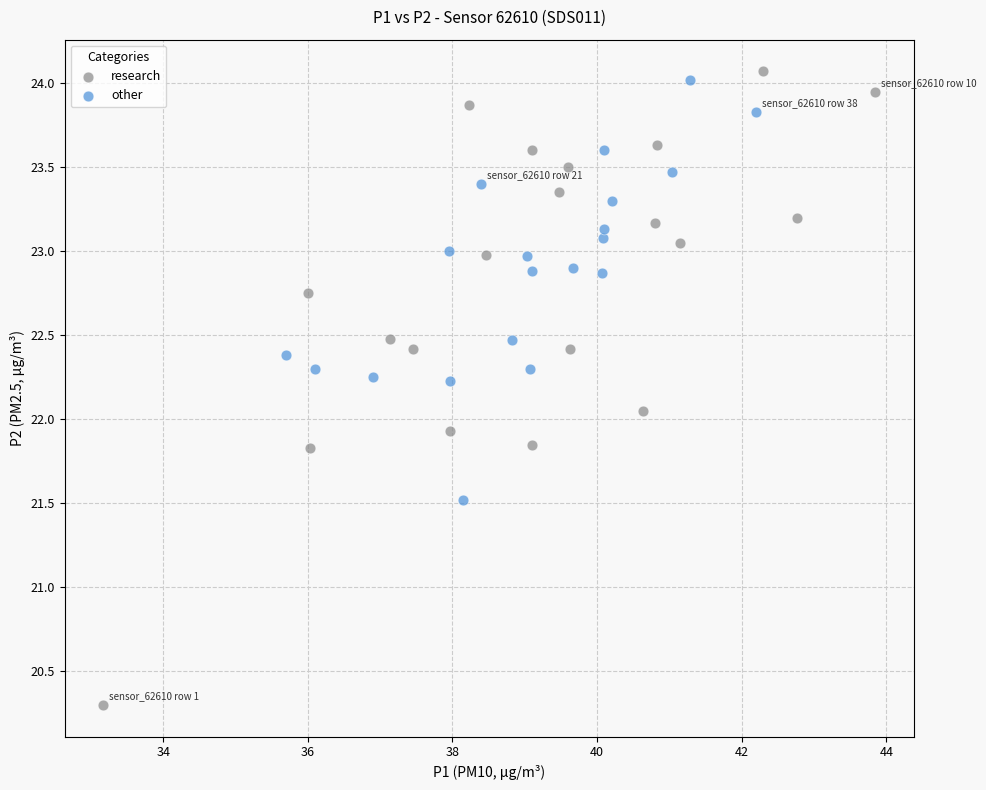

Which series contains the lowest Y value?

research